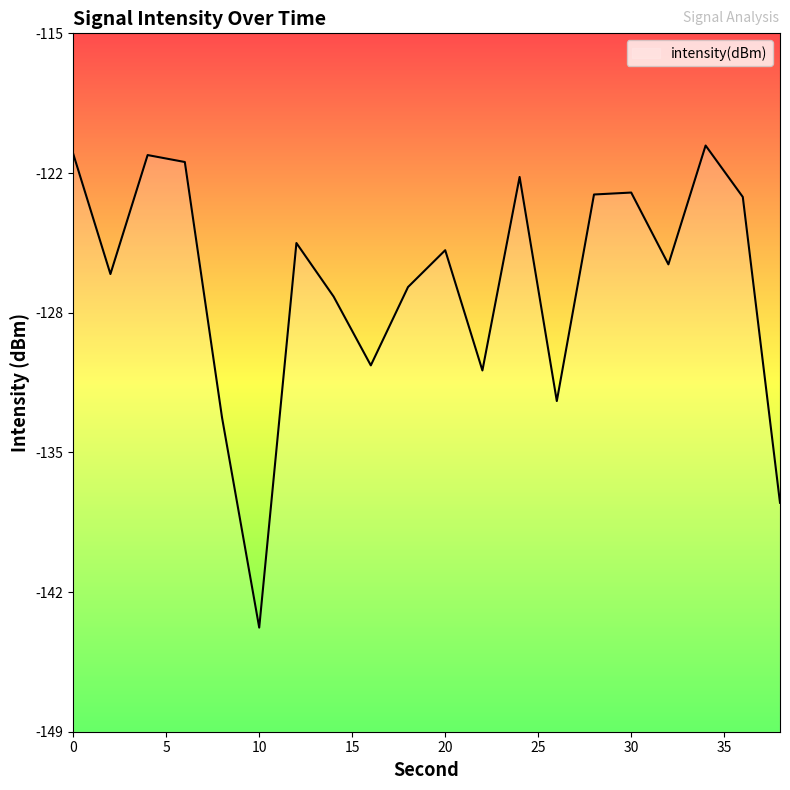

The value at 16 is -130.9. True or false?

True